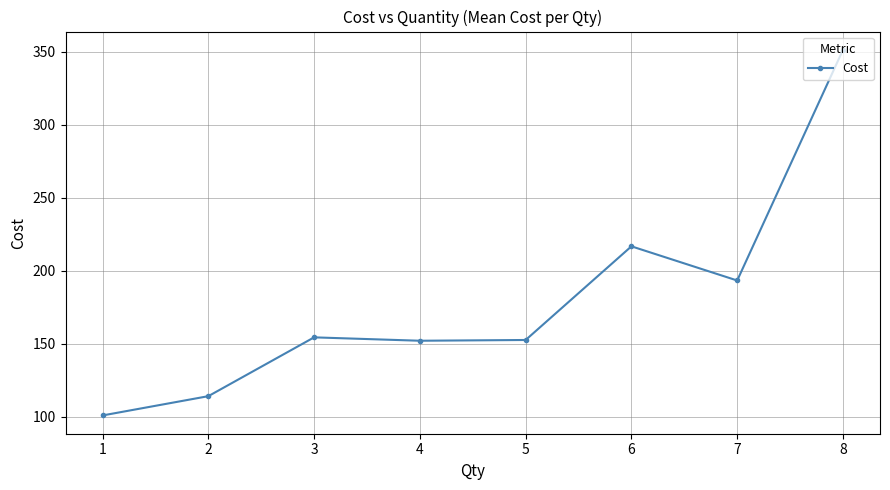

What is the value of the 7th point from the left?

193.3